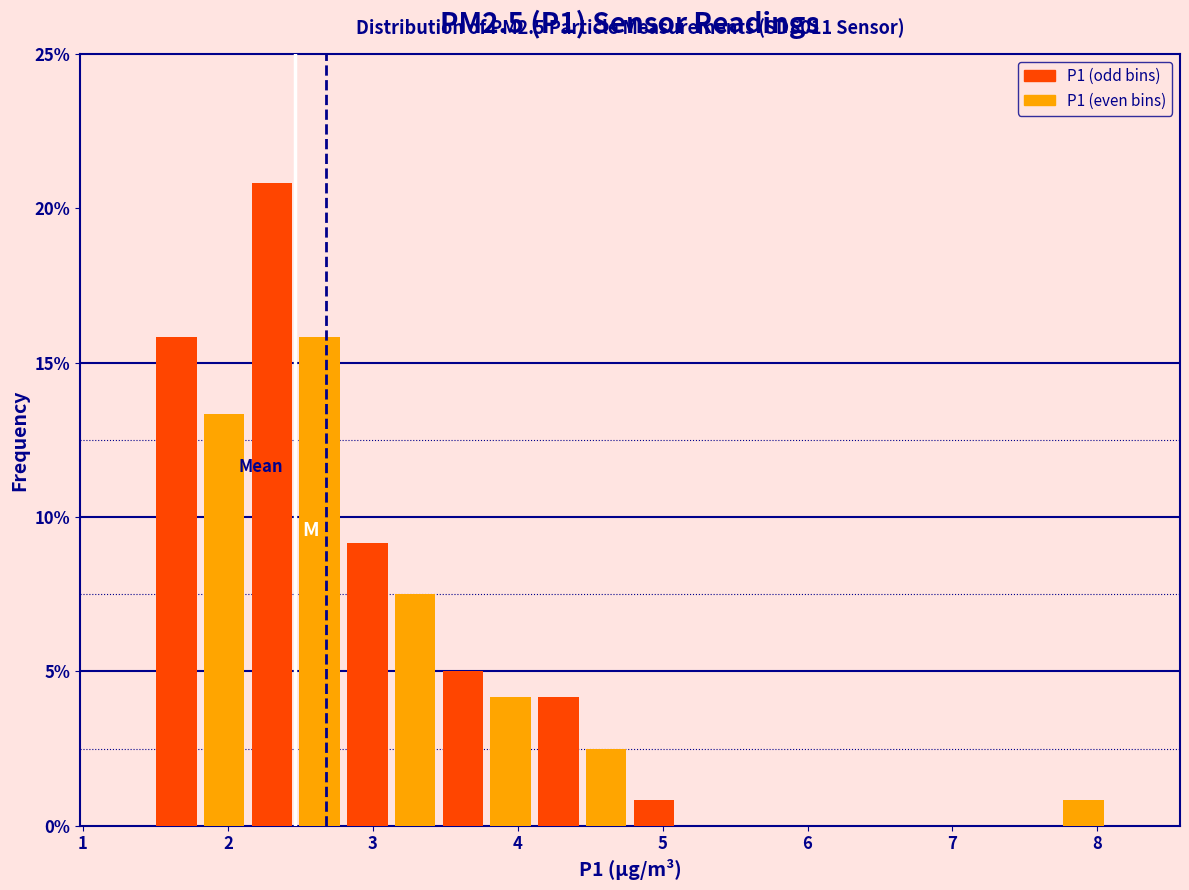

Around what value on the x-axis is the tallest bar? Give the approximate position of its centre, as read against the axis.

2.3